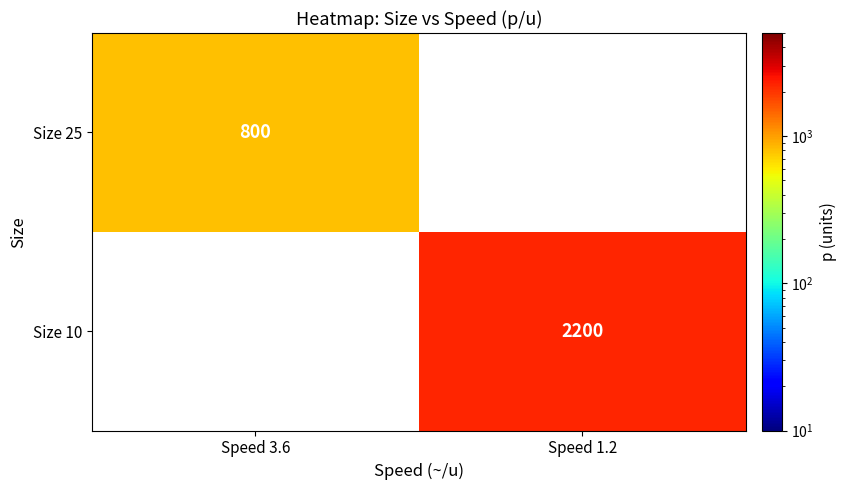

What is the maximum value shown in the chart?

2200.0